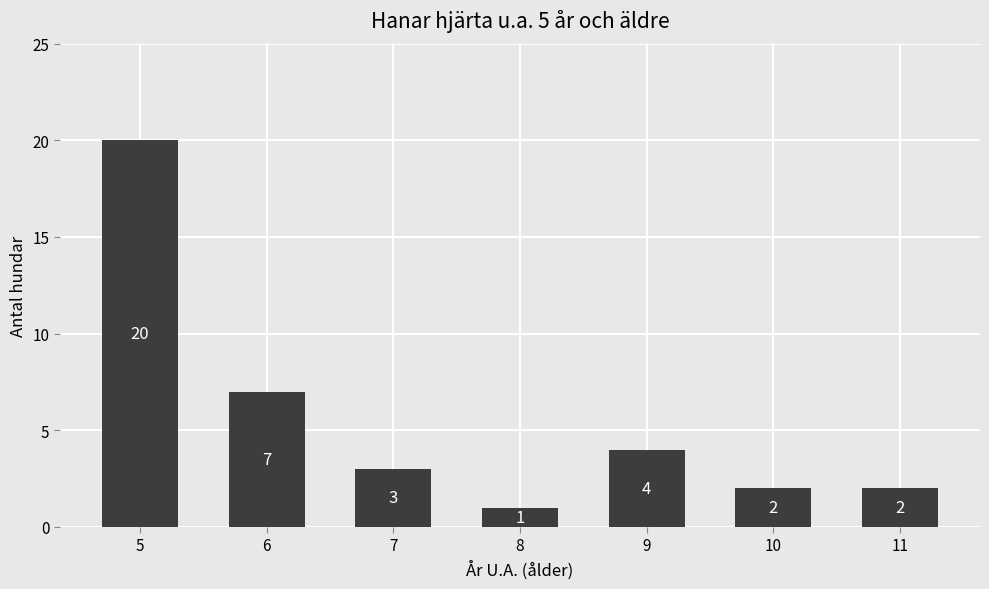

Where is the data nearest to the value 10?

6